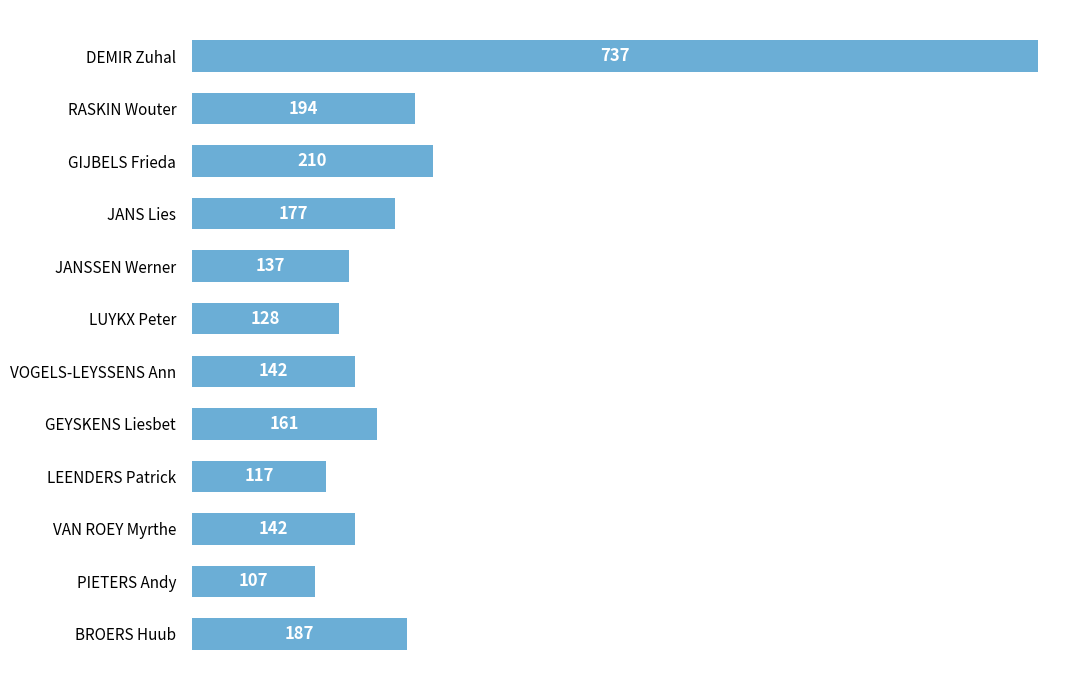

What is the sum of all values?

2439